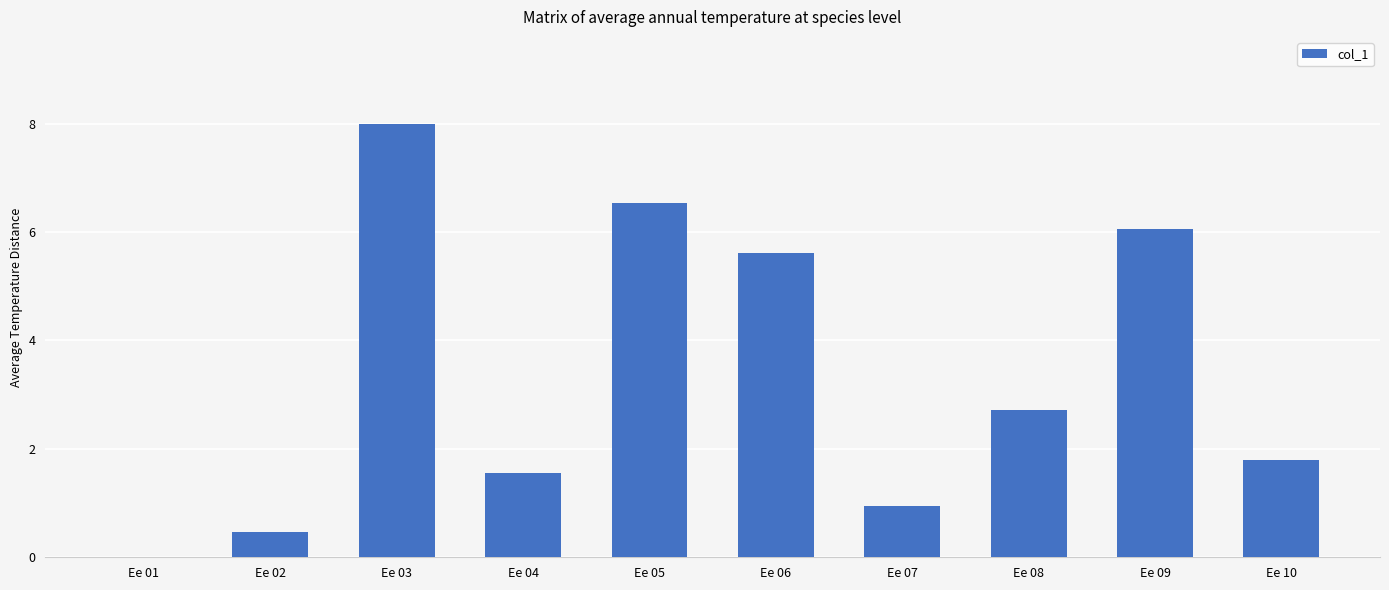

Between Ee 06 and Ee 01, which is larger?

Ee 06